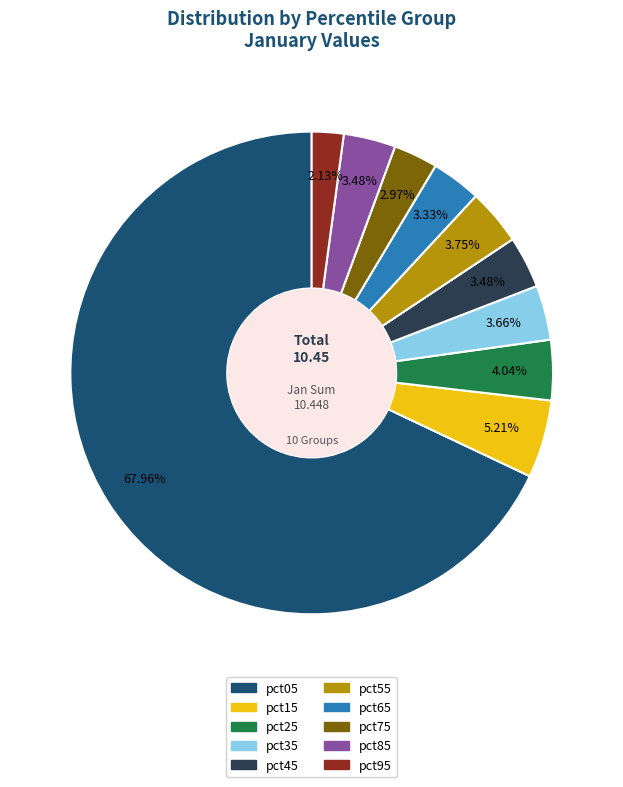

To the nearest percent, what portion does pct25 represent?

4%